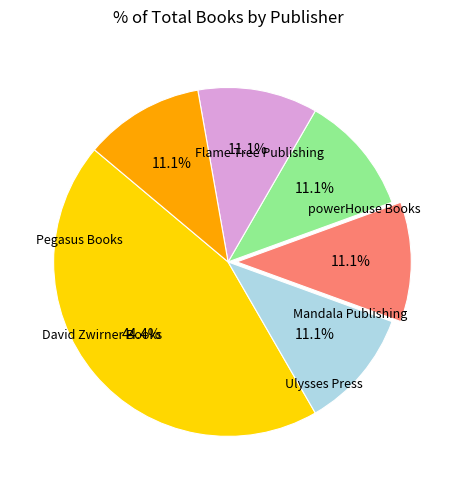

Is there any slice that represents more than half of the pie?

No